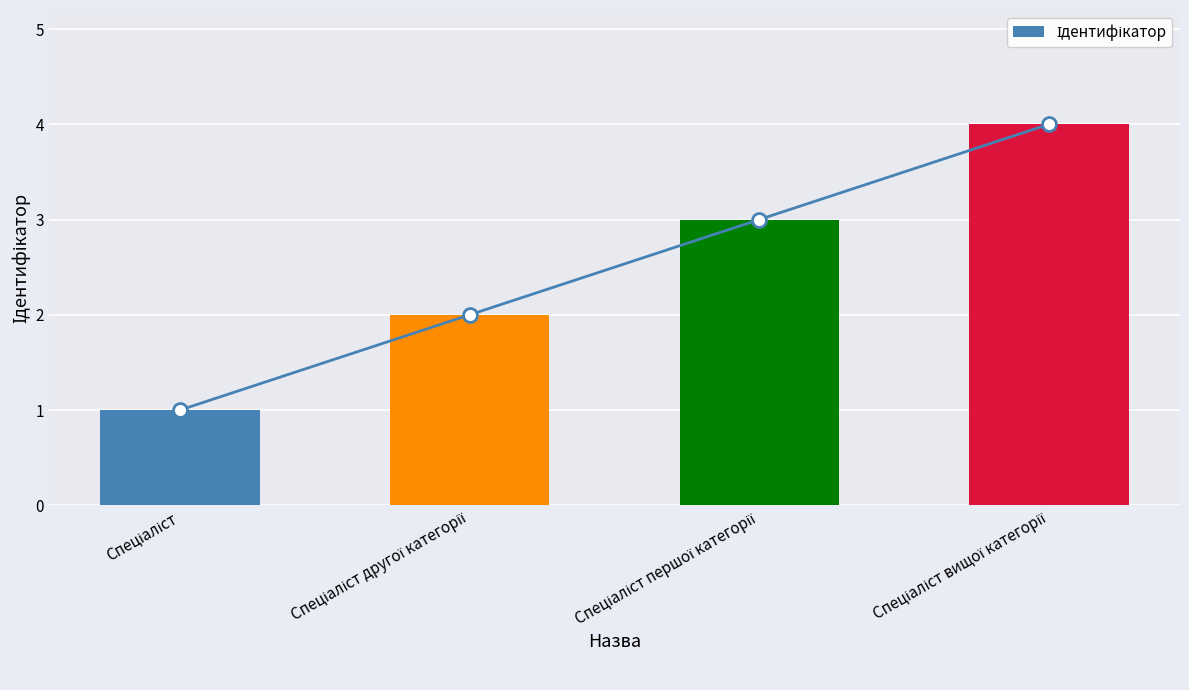

What is the change in value from Спеціаліст першої категорії to Спеціаліст вищої категорії?

+1